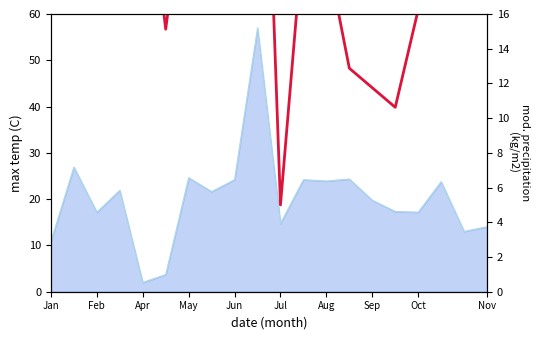

True or false: the data shows 23.6 at May.

False